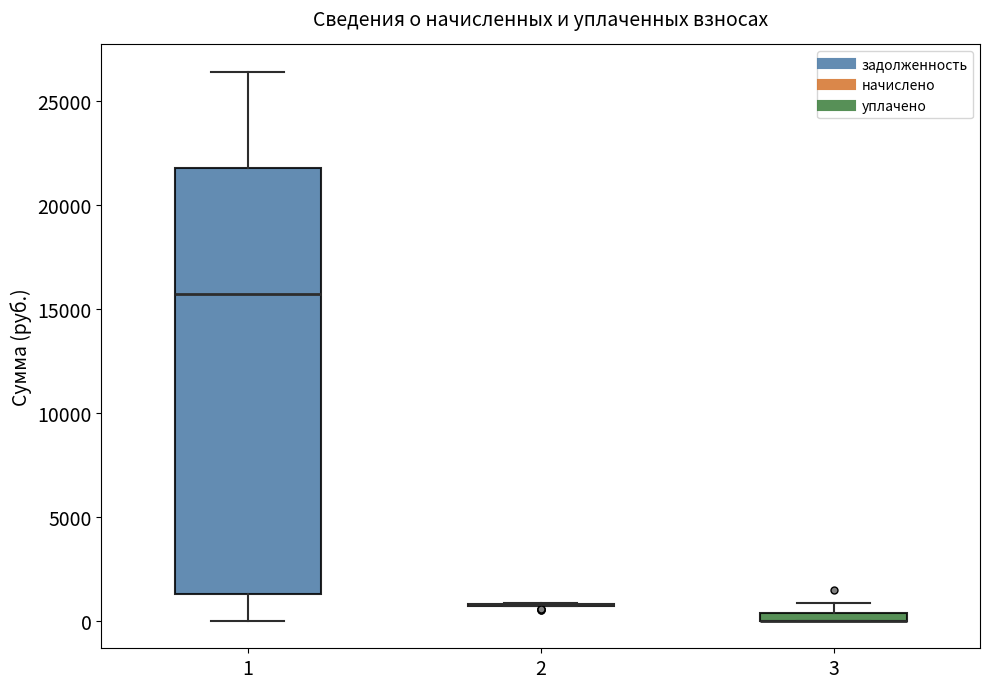

Which box is the tallest, from its lower edge to its upper edge?

1